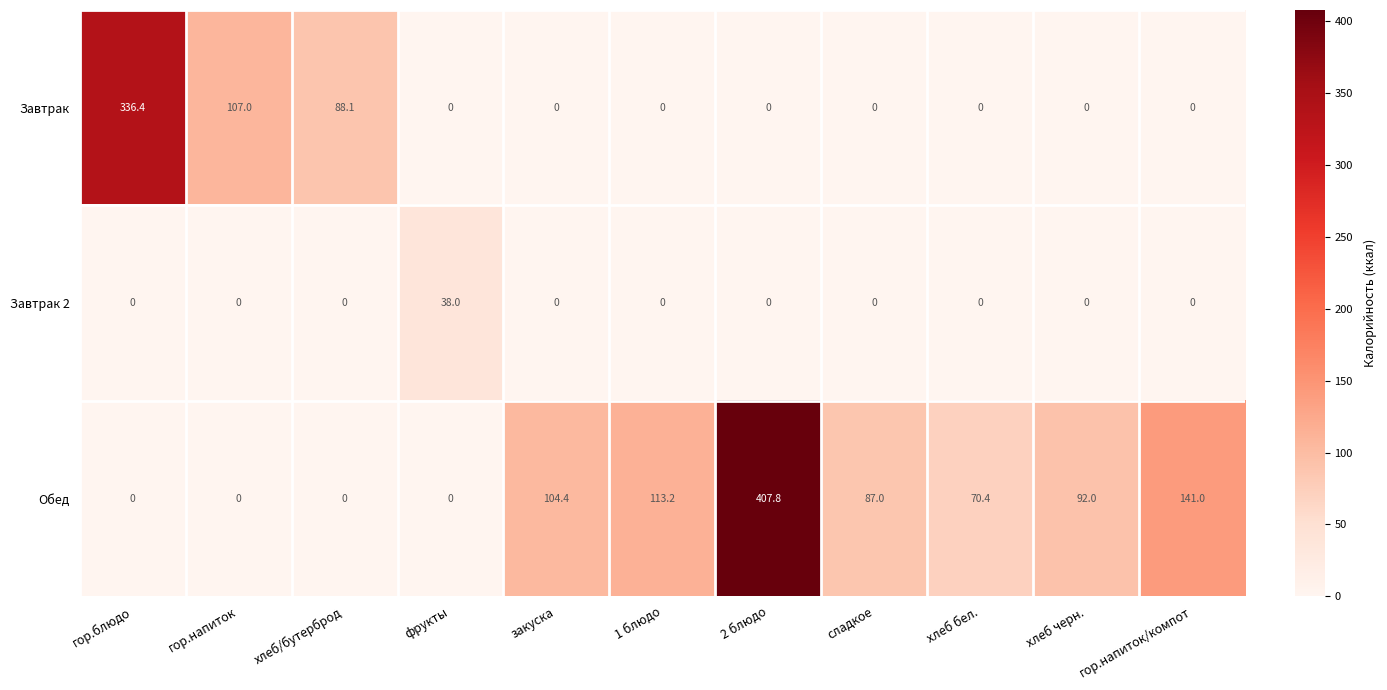

What is the greatest value displayed?

407.8